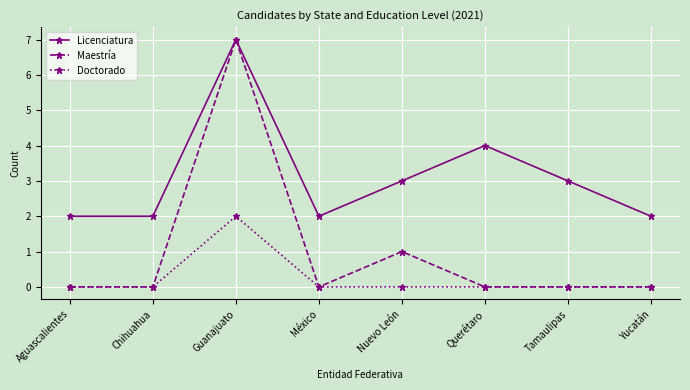

Between Aguascalientes and Tamaulipas, which series saw the biggest shift?

Licenciatura